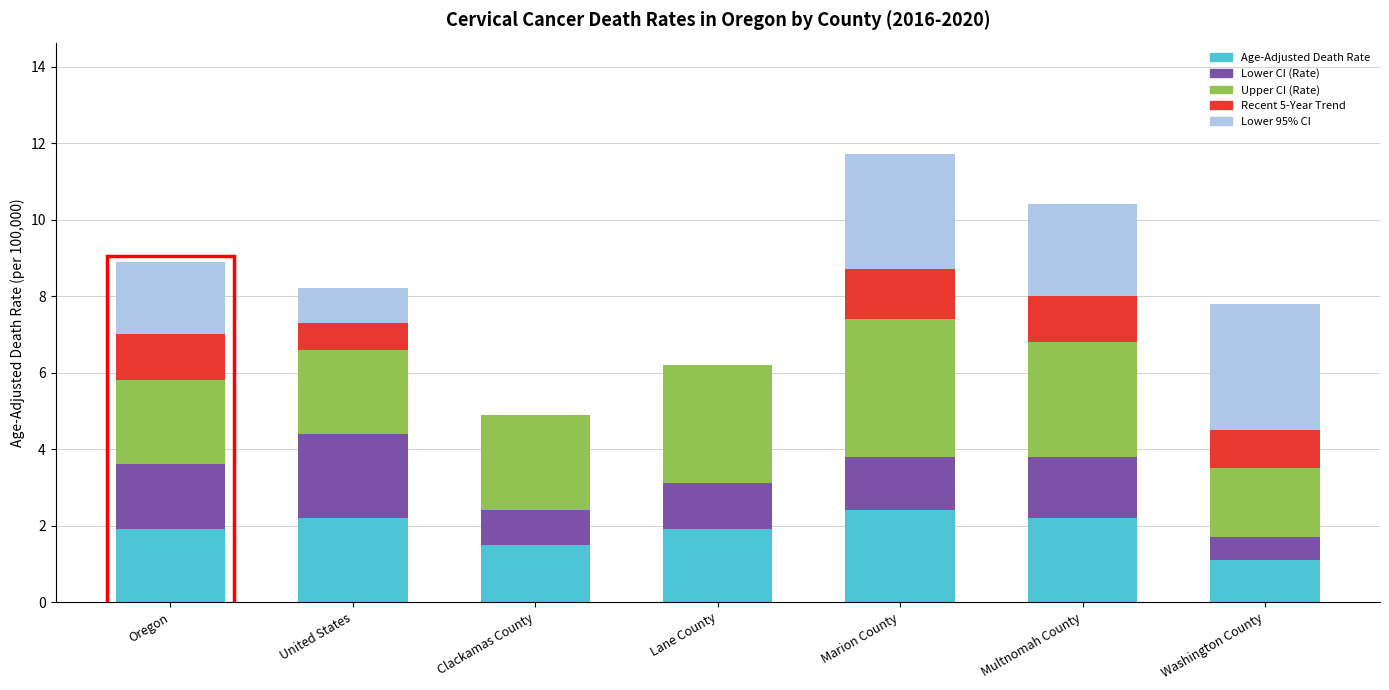

What is the total value across all series at Multnomah County?

10.4